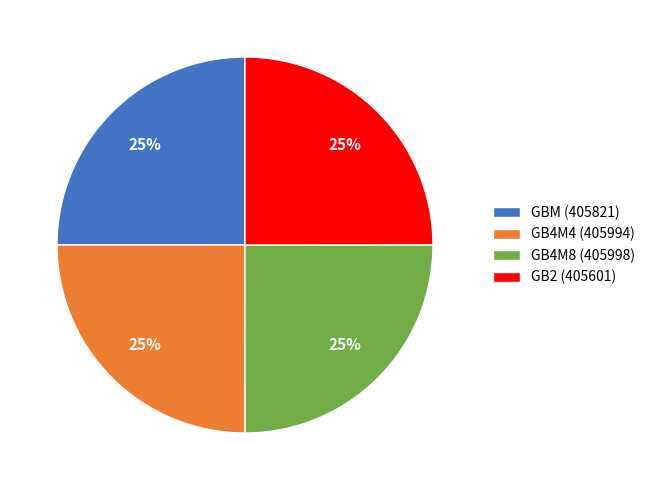

True or false: GB4M4 accounts for 25% of the total.

True